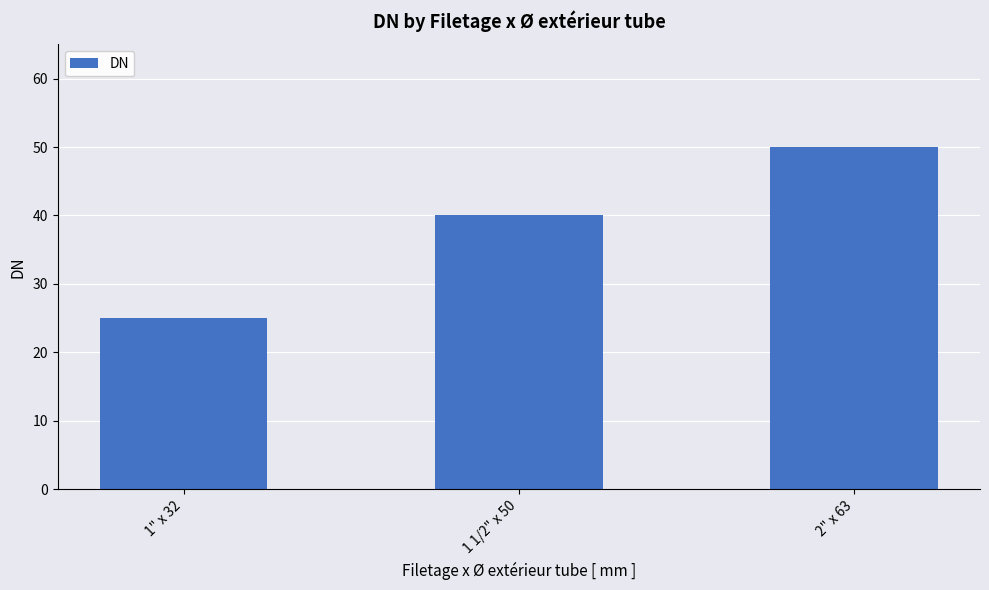

The value at 1" x 32 is 25. True or false?

True